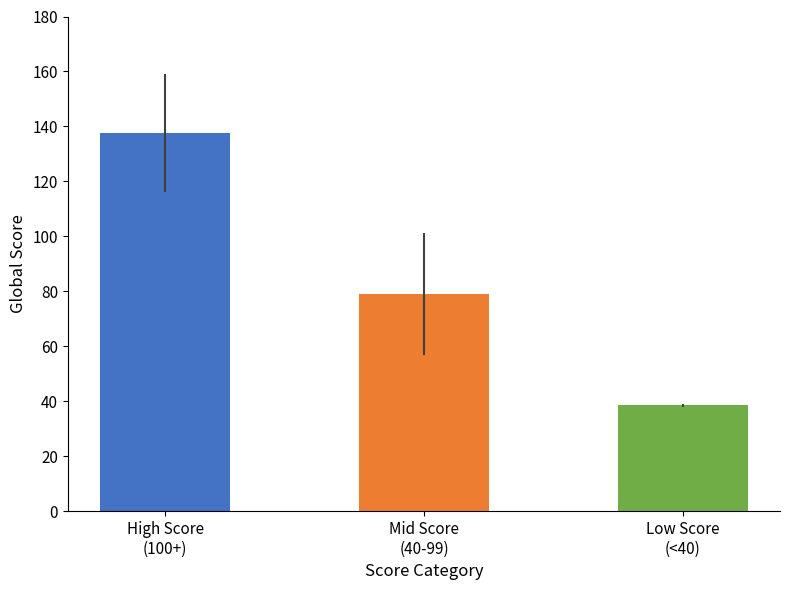

What is the value of the 3rd bar from the left?

38.5